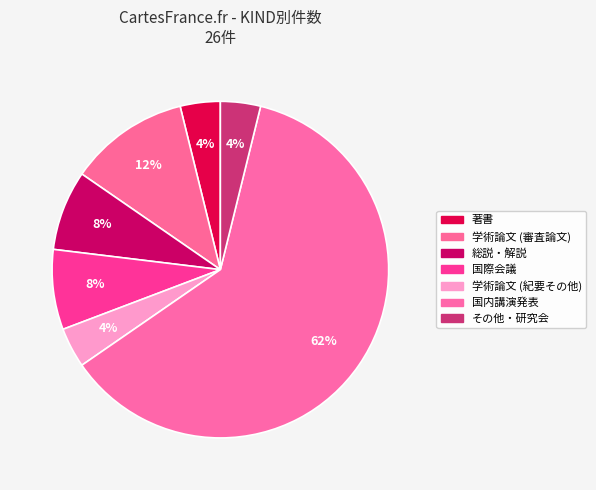

Count the number of slices in the pie.

7